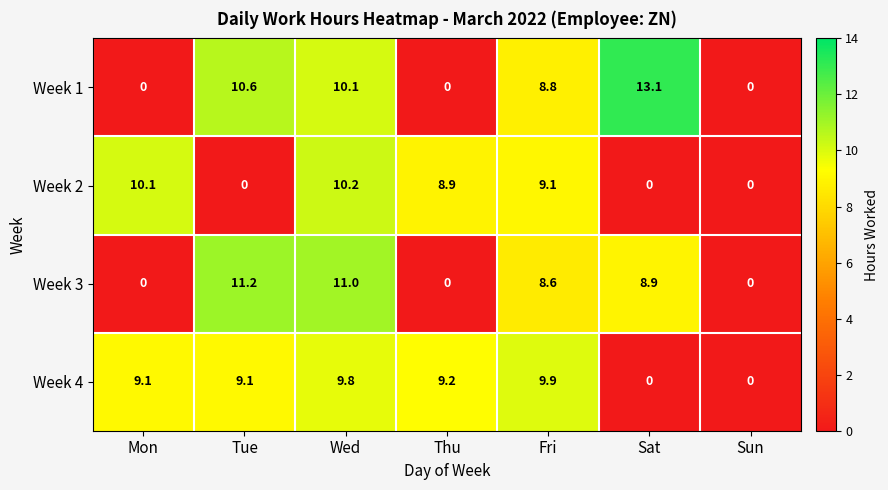

At which category is the sum across all series the highest?

Wed